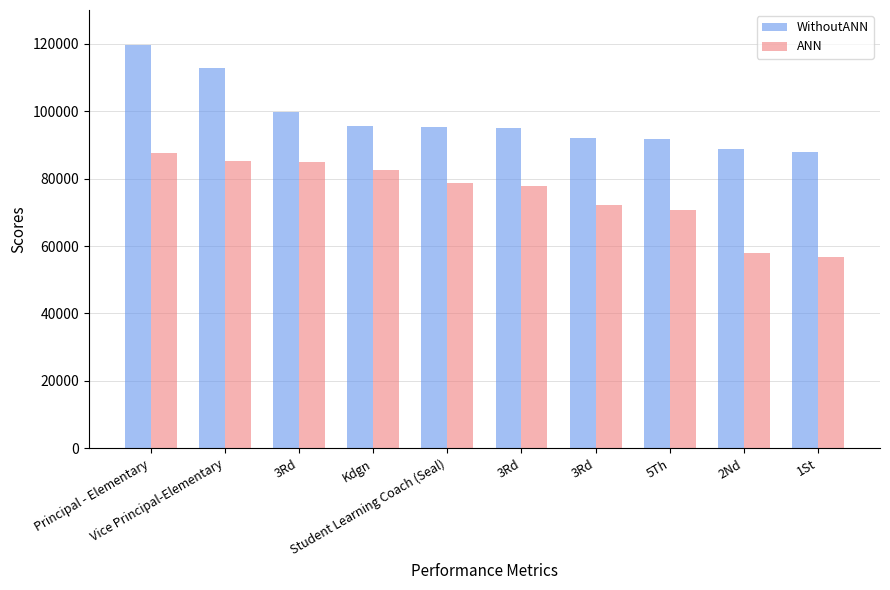

What is the label of the 10th bar from the right?

Principal - Elementary